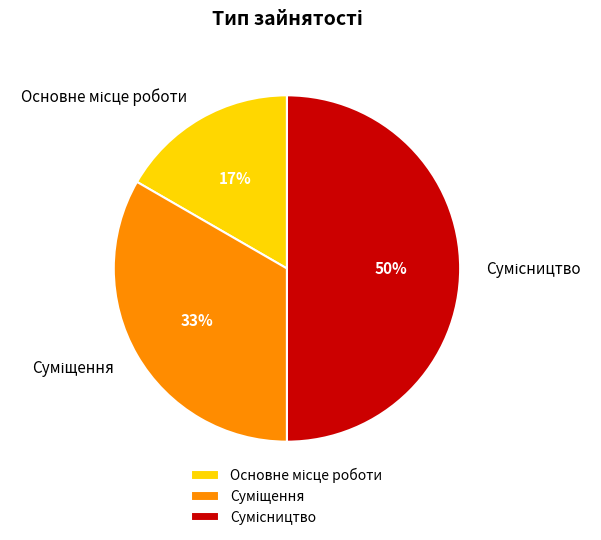

To the nearest percent, what is the difference between the largest and smallest slice percentages?

33%